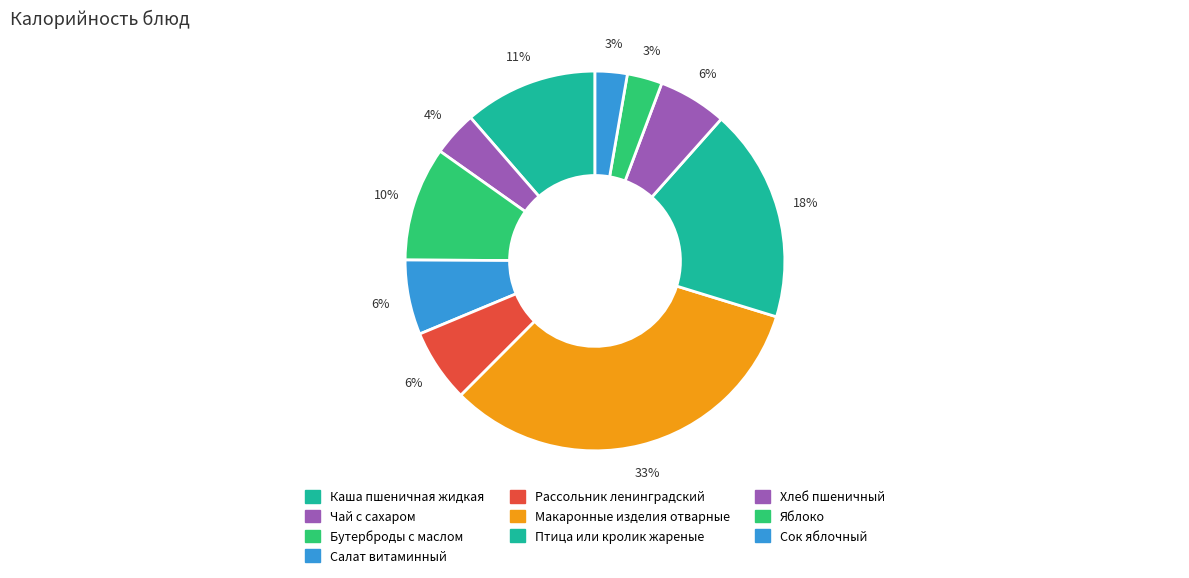

What is the change in value from Рассольник ленинградский to Яблоко?

-51.0